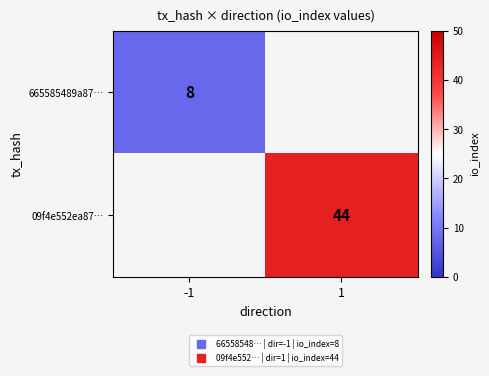

The value of 09f4e552ea87… at 1 is 44.0. True or false?

True